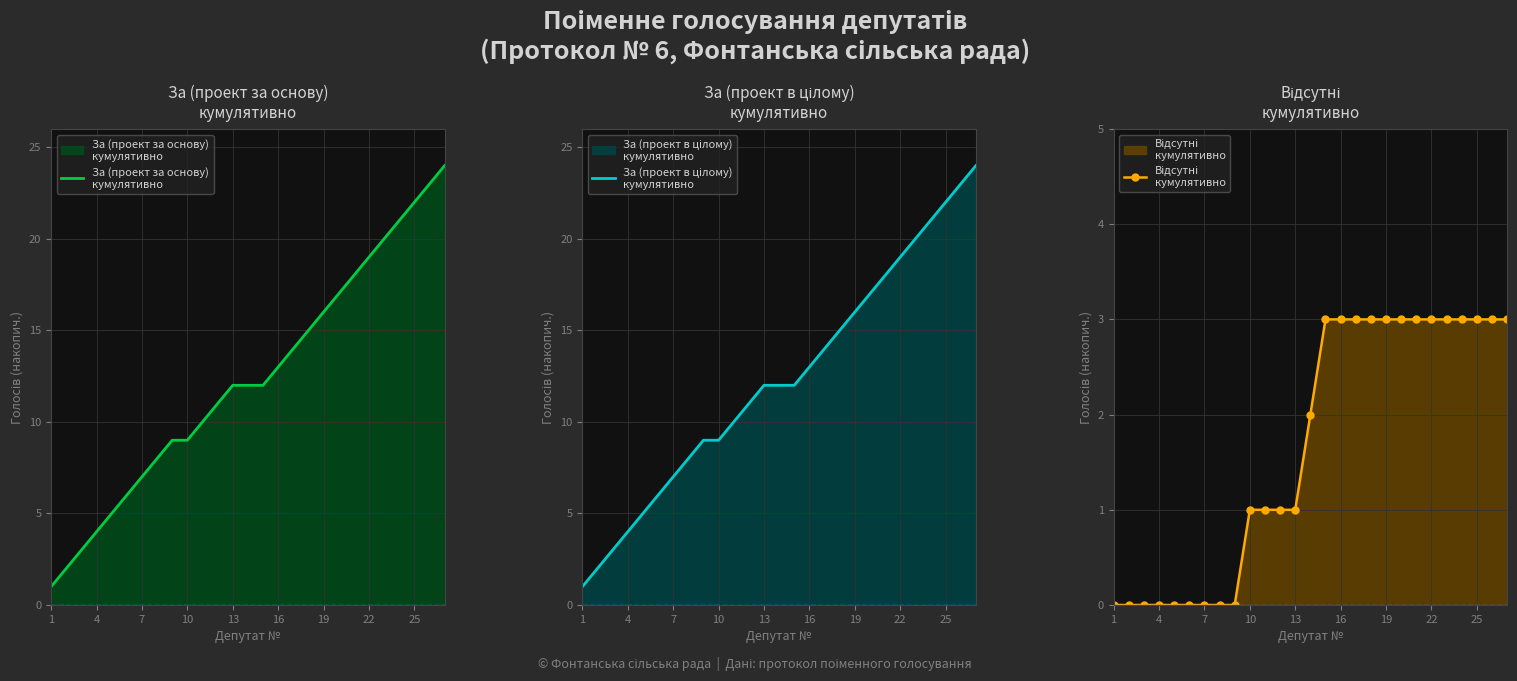

What is the difference between the second highest and second lowest values in the За (проект в цілому)
кумулятивно series?

21